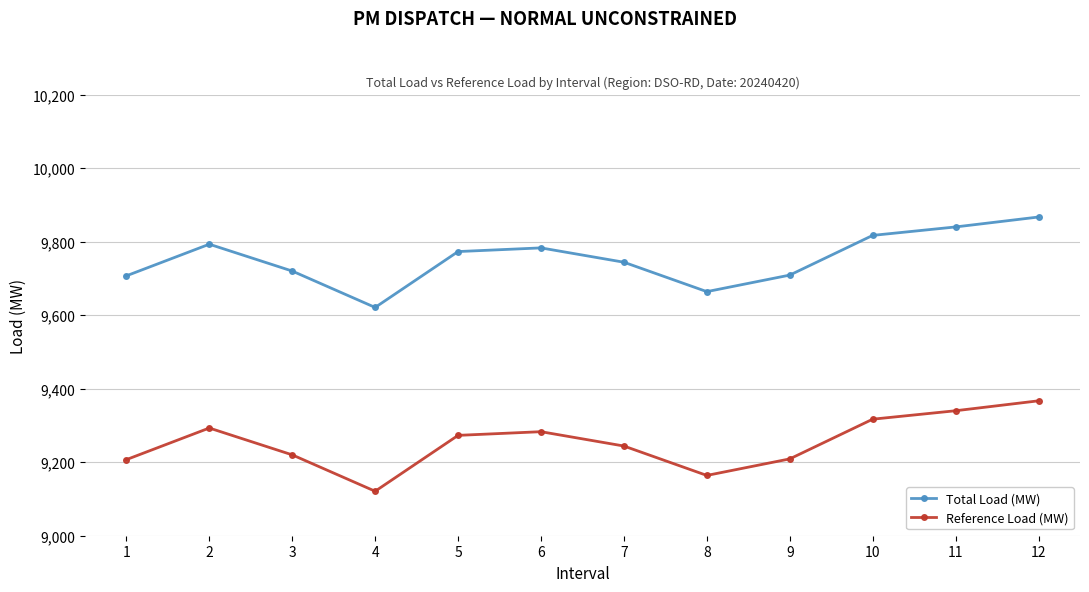

What is the total value across all series at 1?

18914